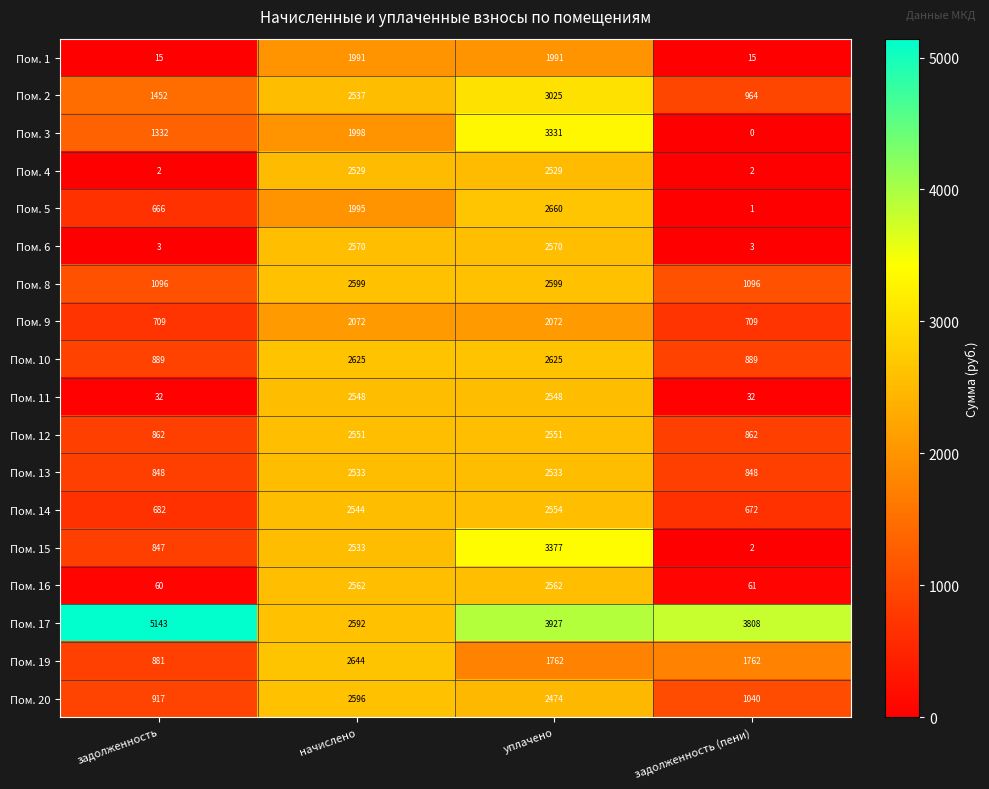

Which series has the largest total across all categories?

Пом. 17